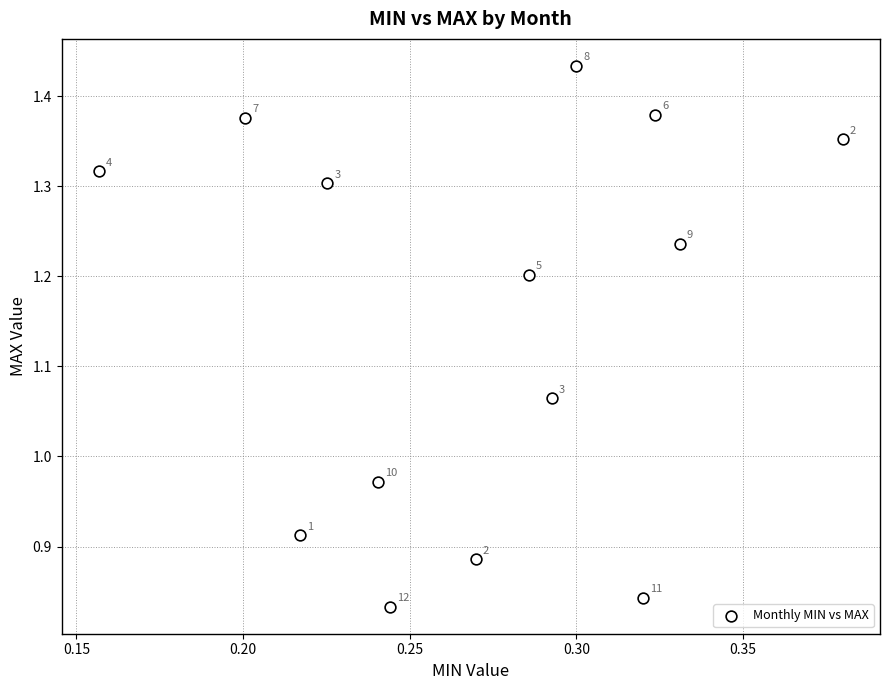

What is the range of Y values (max minus min)?

0.6